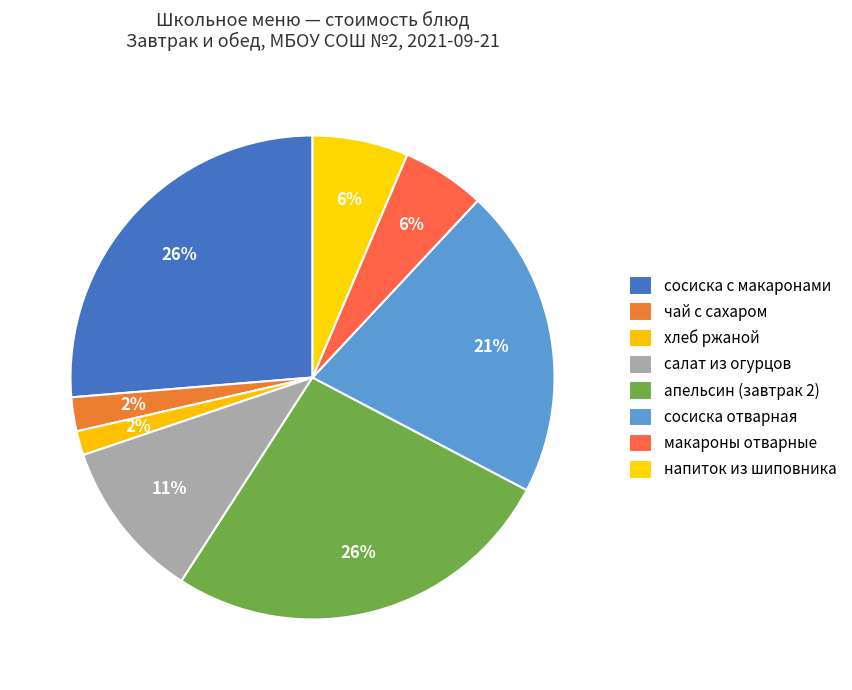

How many segments does this pie chart have?

8